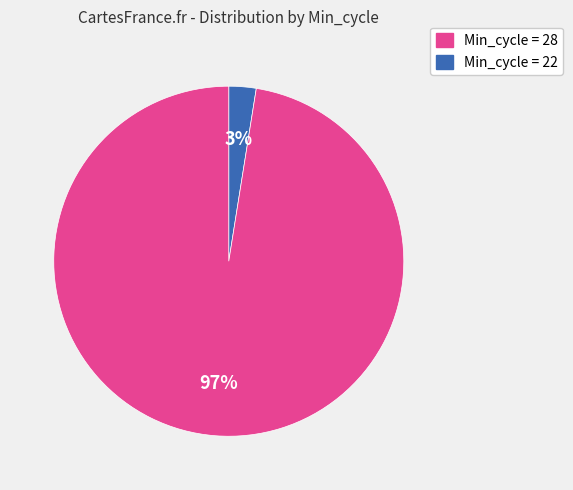

To the nearest percent, what is the average slice percentage?

50%